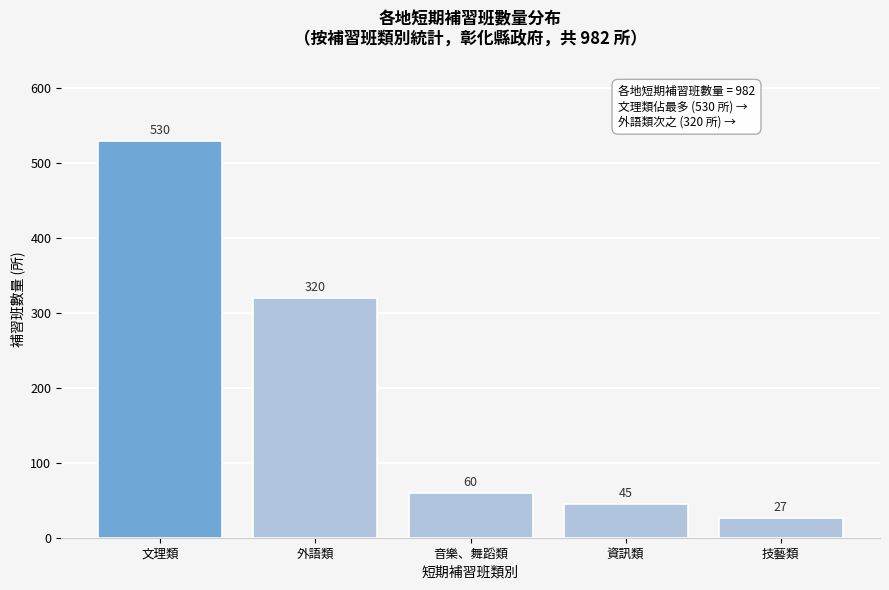

Reading left to right, extract all data points from this chart.

530	320	60	45	27